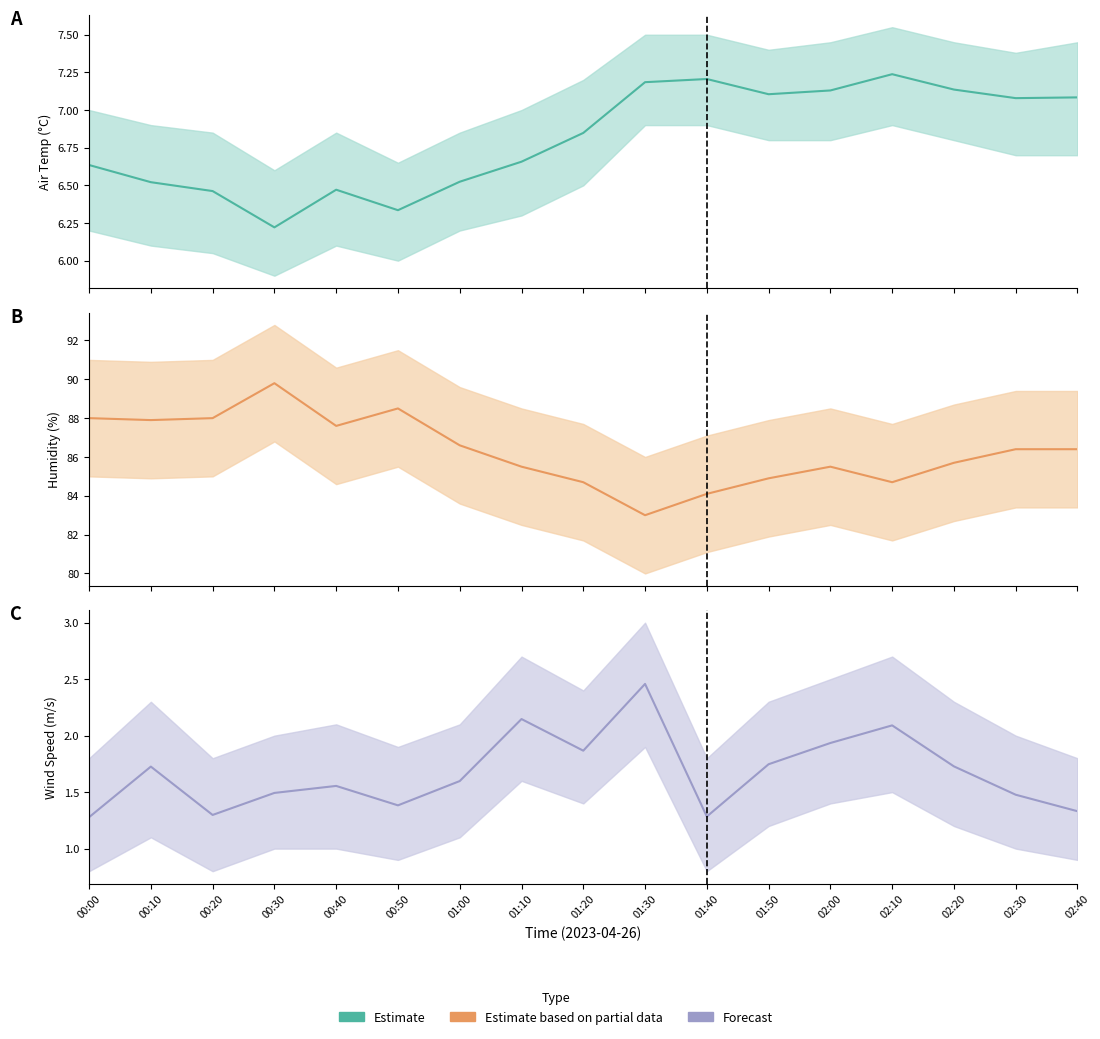

What is the maximum value for Wind_spd_line?

2.5